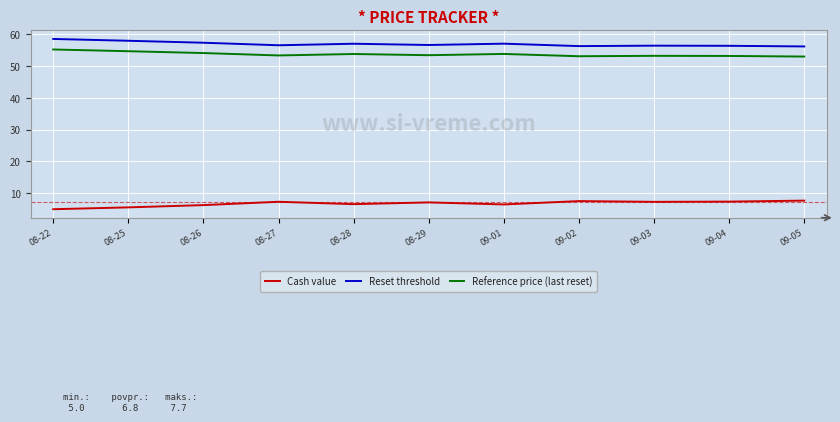

True or false: Reset threshold and Reference price (last reset) intersect in this chart.

False